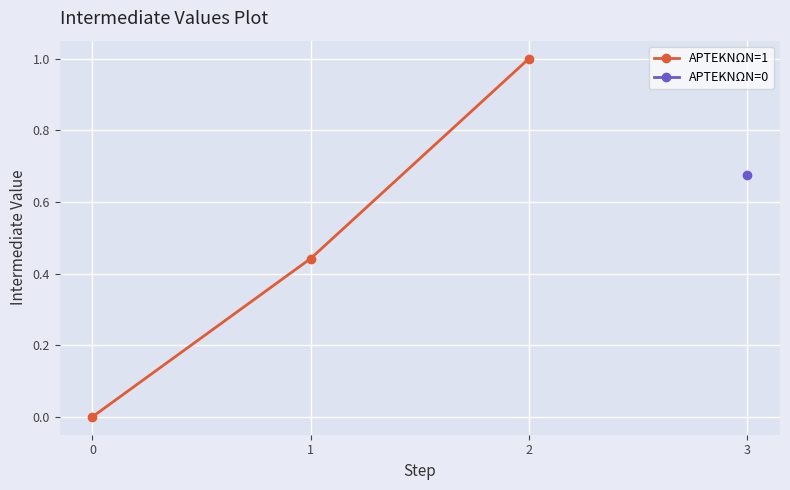

What is the highest value of the ΑΡΤΕΚΝΩΝ=1 series?

1.0